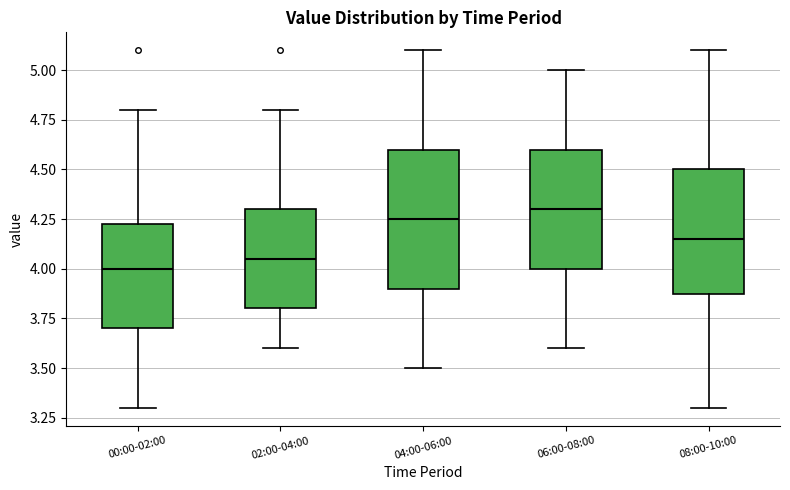

Which box is the tallest, from its lower edge to its upper edge?

04:00-06:00